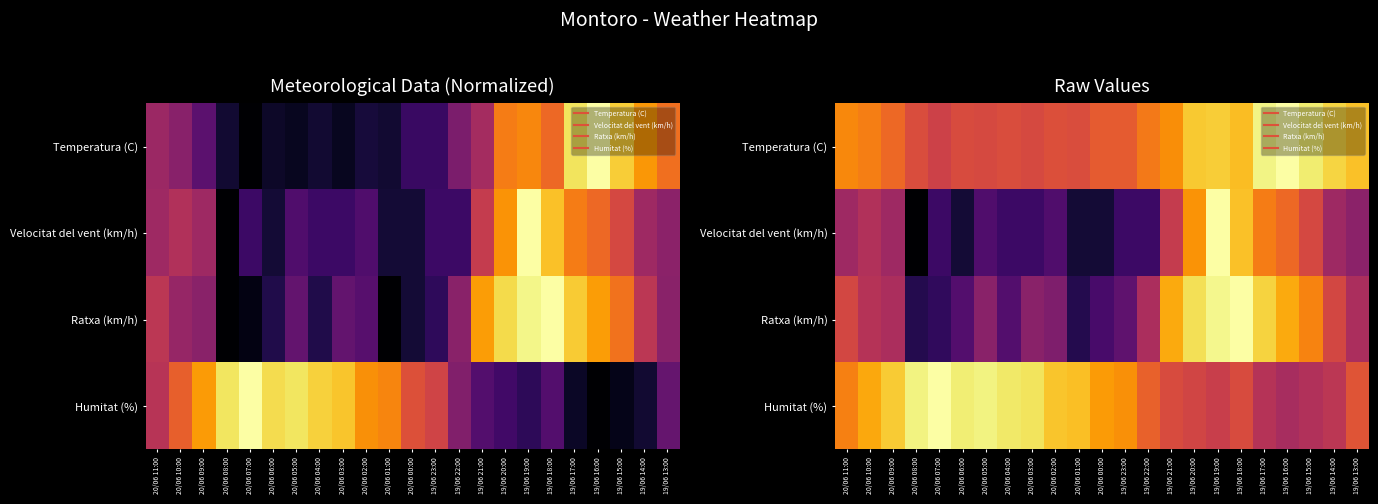

List the labels in order of Humitat (%) value, largest first.

20/06 07:00, 20/06 08:00, 20/06 05:00, 20/06 06:00, 20/06 04:00, 20/06 03:00, 20/06 09:00, 20/06 02:00, 20/06 01:00, 20/06 10:00, 20/06 00:00, 19/06 23:00, 20/06 11:00, 19/06 22:00, 19/06 13:00, 19/06 21:00, 19/06 18:00, 19/06 20:00, 19/06 19:00, 19/06 14:00, 19/06 17:00, 19/06 15:00, 19/06 16:00